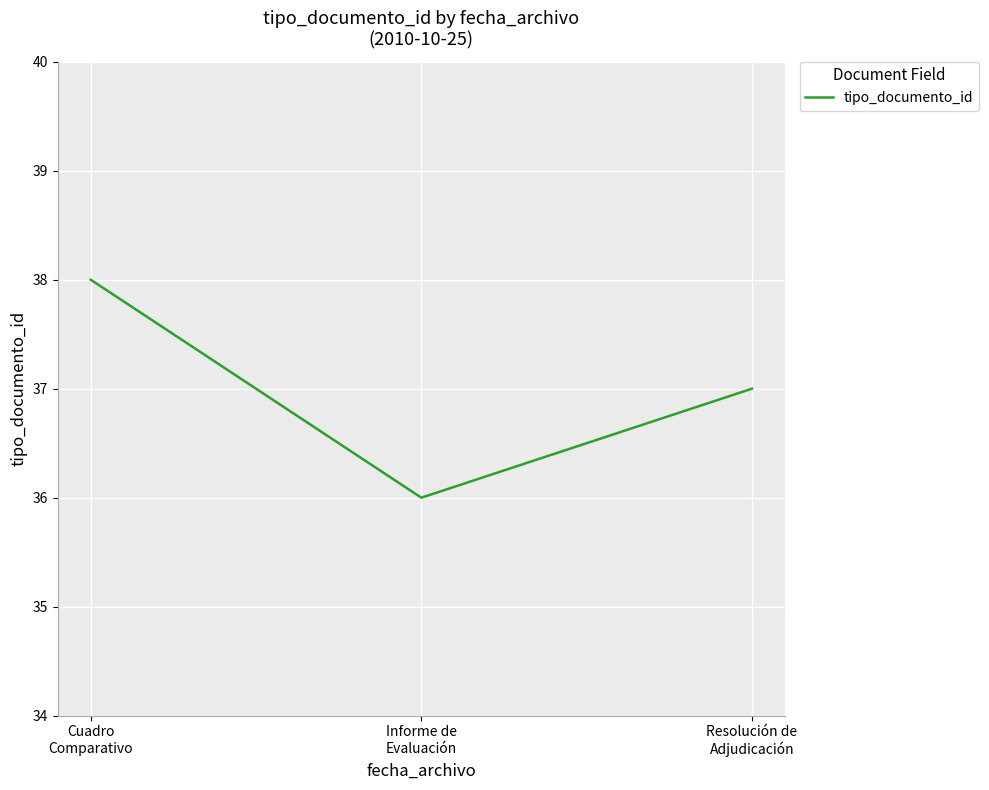

What is the maximum value shown in the chart?

38